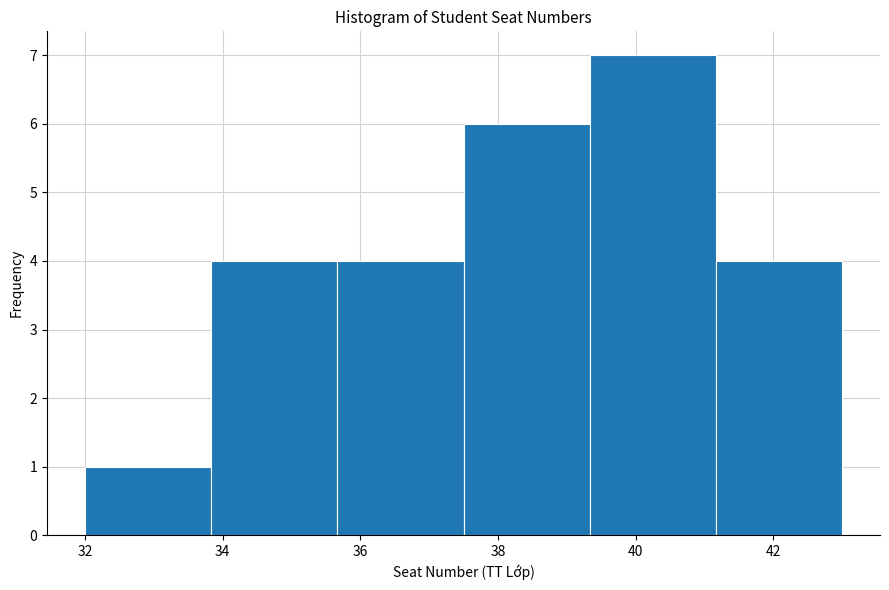

Reading left to right, list every bar in this chart as the range it spans on the x-axis followed by its height. Neither the bar edges nor the heights are printed on the chart, so give them approximately, as read against the axes.

32.0 to 33.8: 1
33.8 to 35.6: 4
35.6 to 37.6: 4
37.6 to 39.4: 6
39.4 to 41.2: 7
41.2 to 43.0: 4